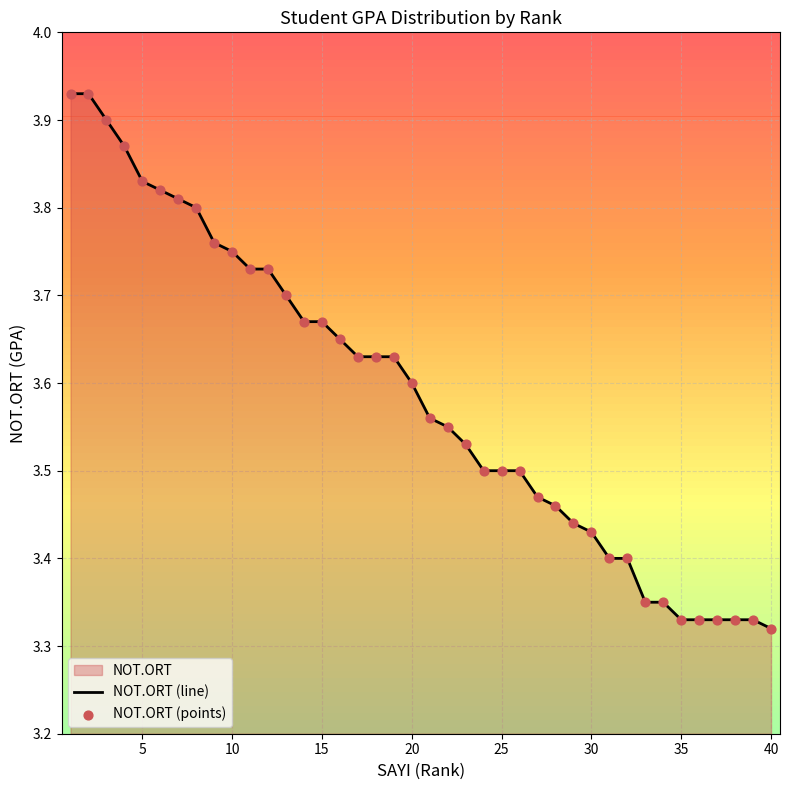

At how many categories does at least one series exceed 3?

40